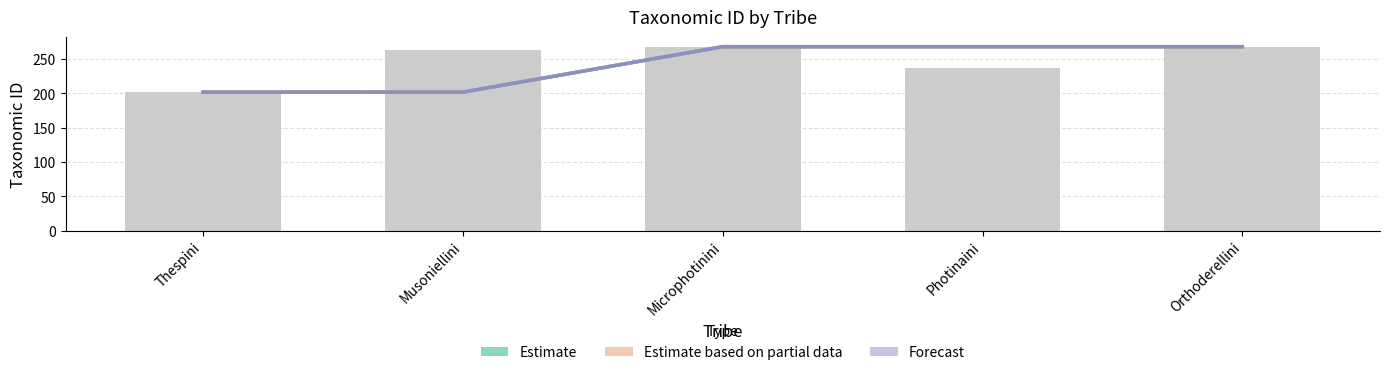

What is the label of the 5th bar from the right?

Thespini